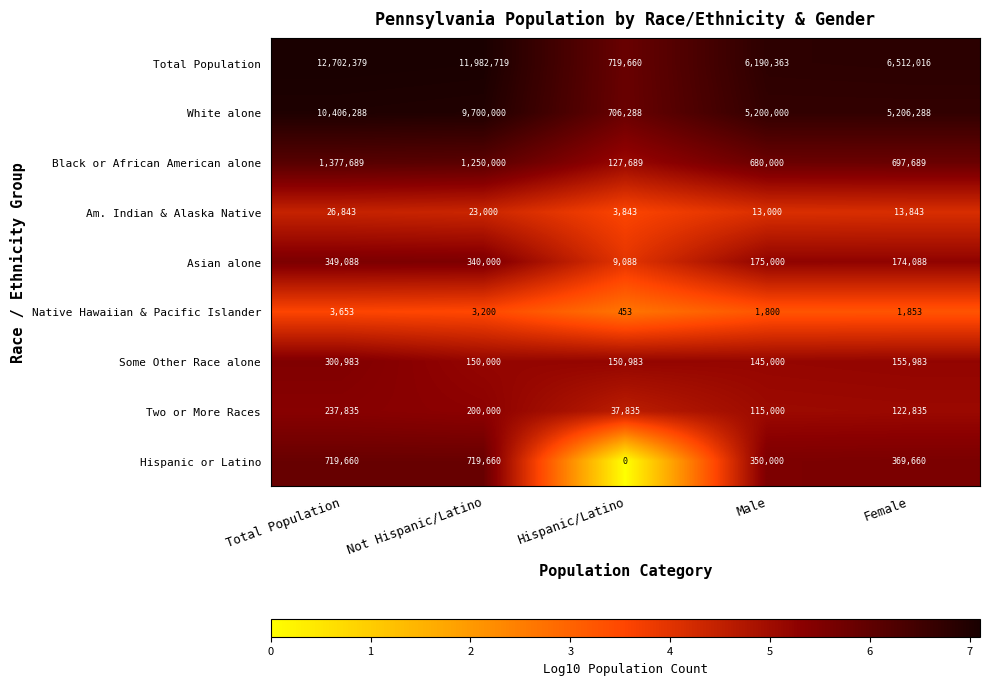

The value of Total Population at Male is 6190363. True or false?

True